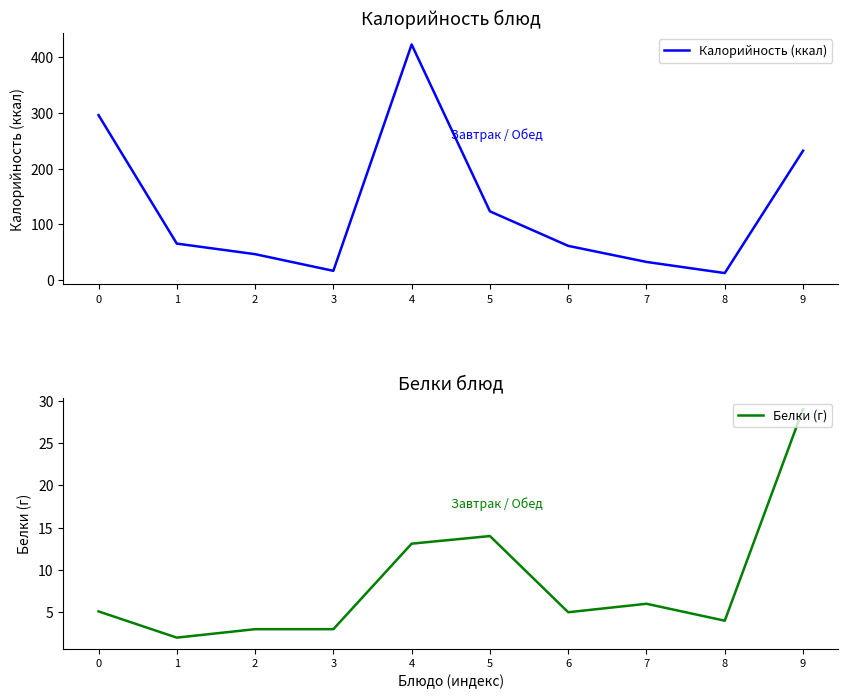

Reading right to left, list all the values displayed in this chart.

Калорийность (ккал): 232.0	12.0	32.0	60.9	123.0	423.0	16.0	46.0	65.0	296.0
Белки (г): 29.0	4.0	6.0	5.0	14.0	13.1	3.0	3.0	2.0	5.1